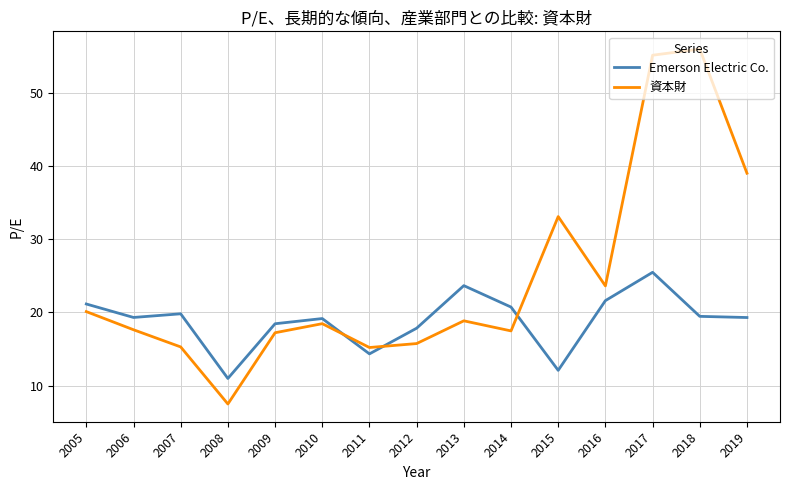

Which series has the largest range (max minus min)?

資本財